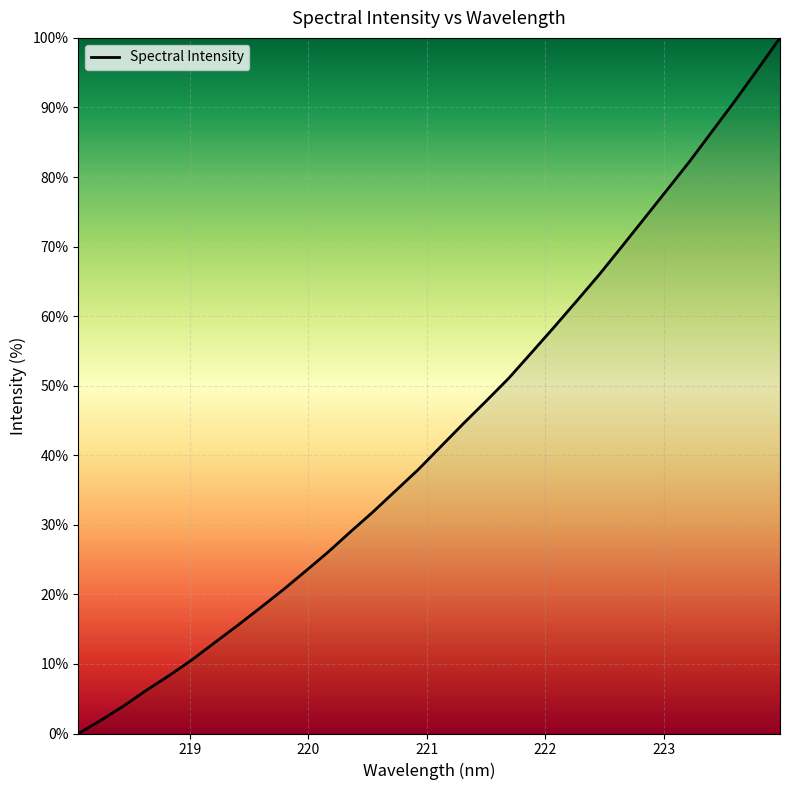

How many positive values are there?

31